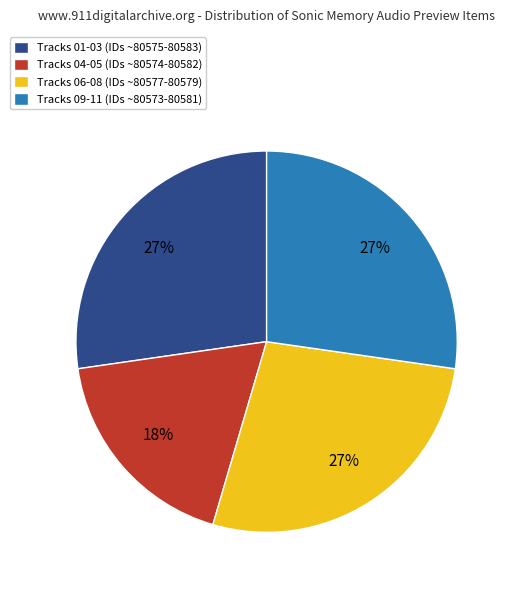

Is the sum of Tracks 01-03 (IDs ~80575-80583) and Tracks 06-08 (IDs ~80577-80579) greater than half?

Yes